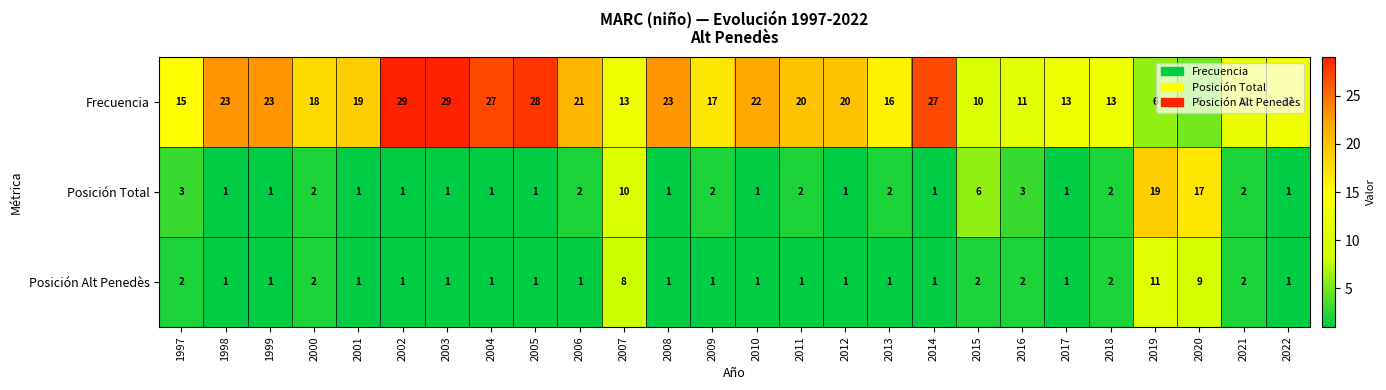

At which label does Frecuencia first exceed 19?

1998